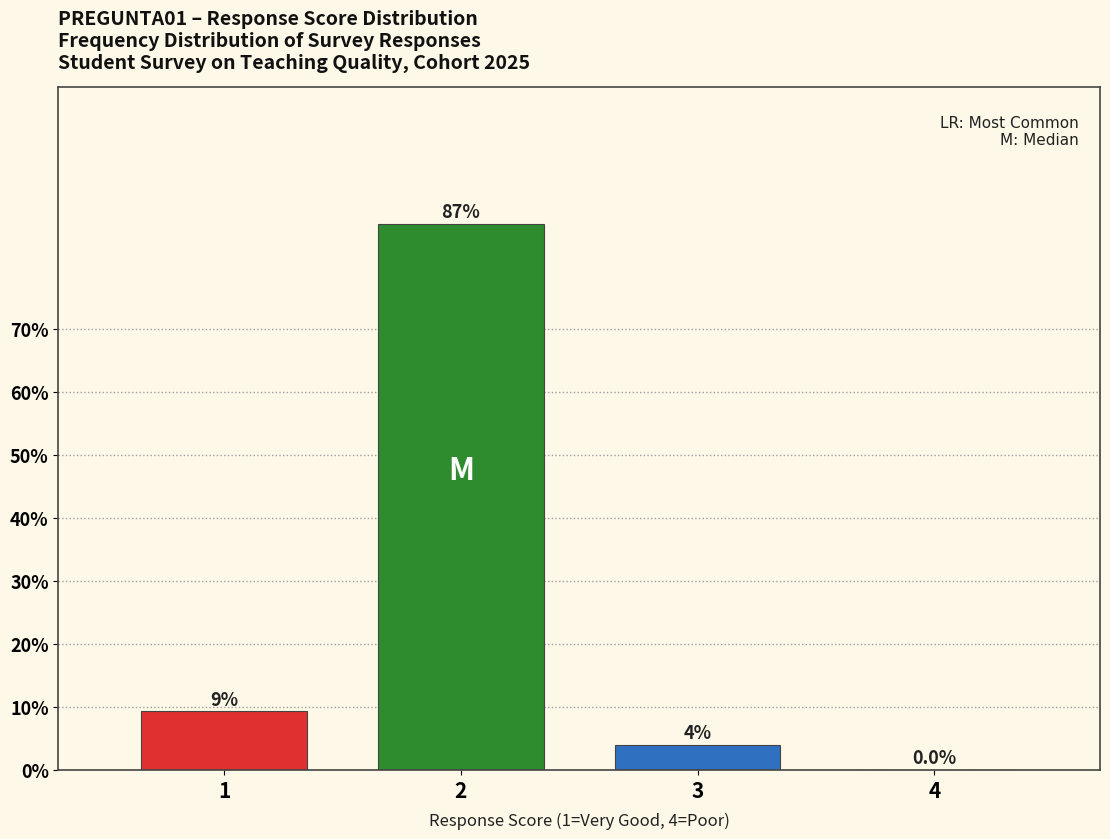

Is it true that the value at 2 is 86.7?

True